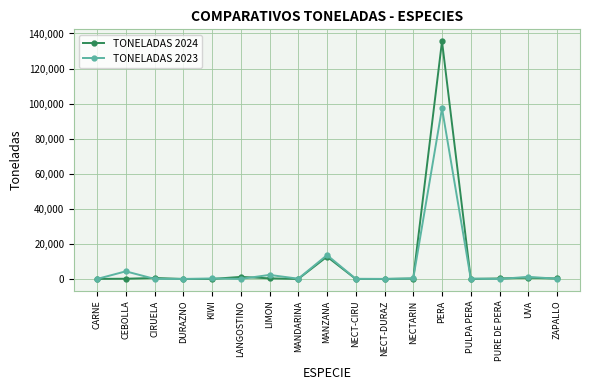

Which series has the largest range (max minus min)?

TONELADAS 2024